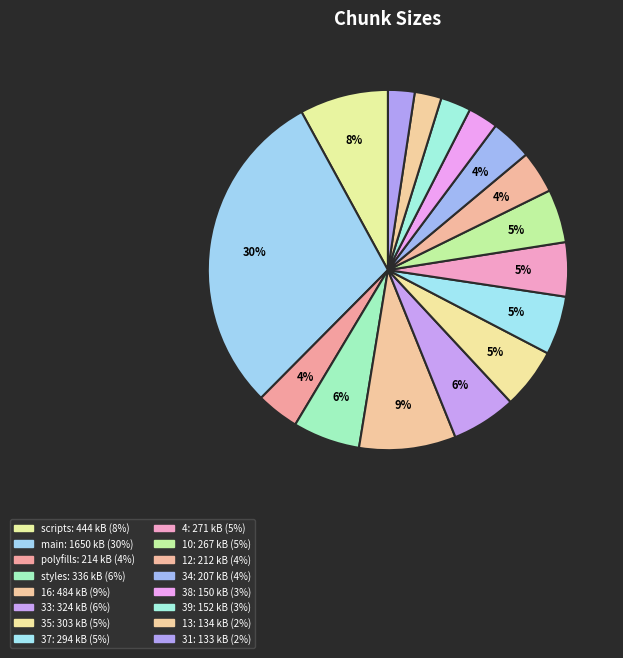

What percentage is the main slice, to the nearest percent?

30%